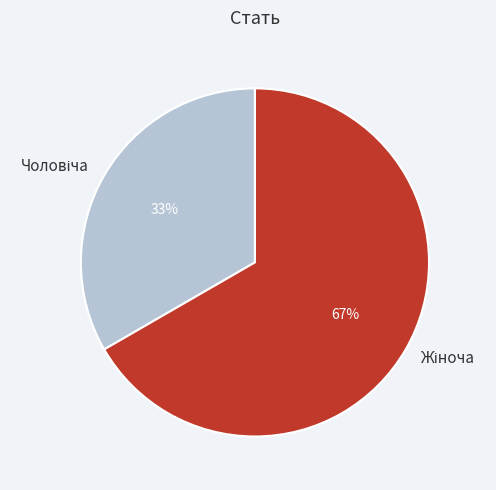

Is there a majority slice in this chart?

Yes